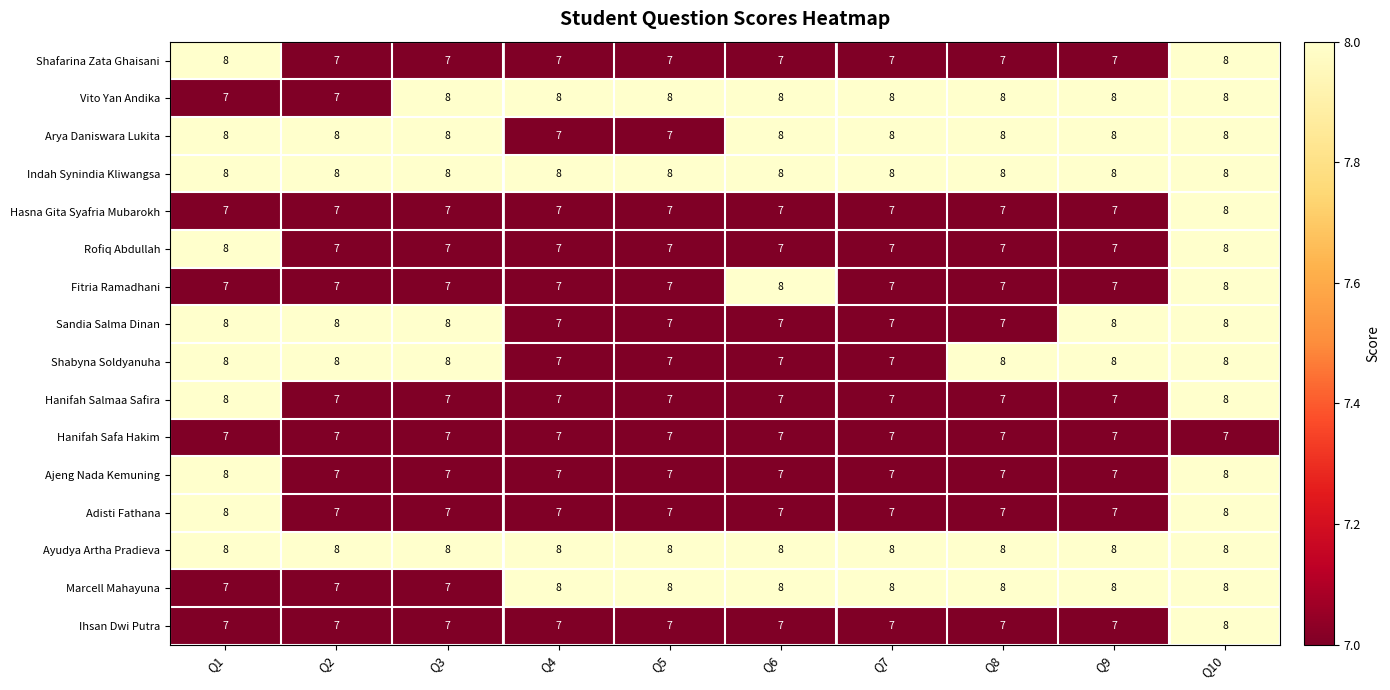

What is the sum of the Shafarina Zata Ghaisani values at Q6 and Q10?

15